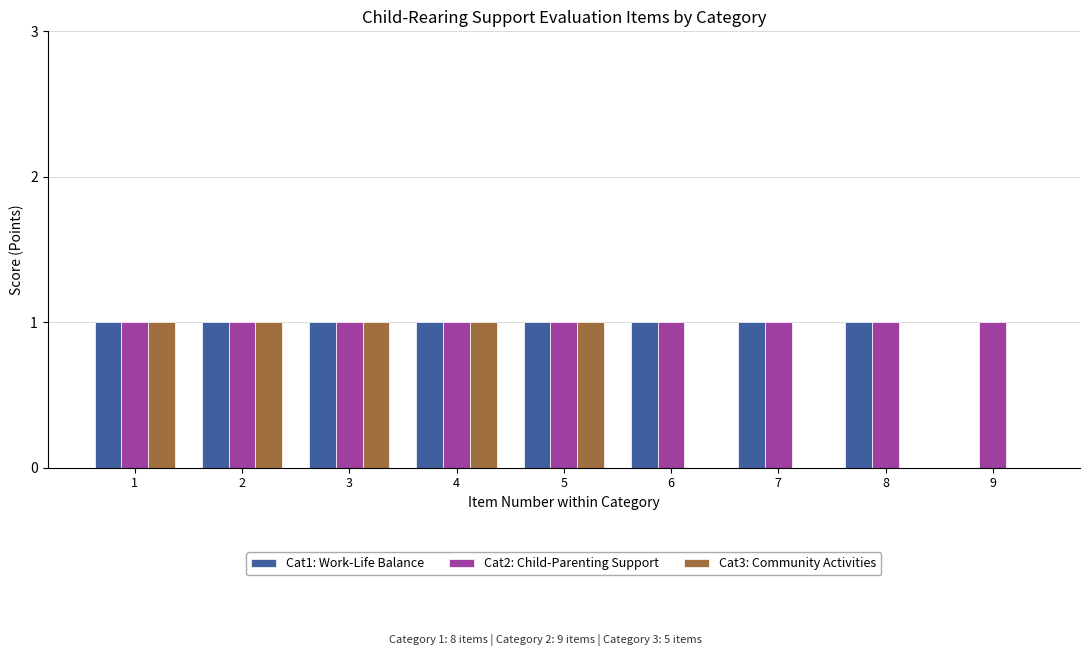

Reading left to right, extract all data points from this chart.

Cat1: Work-Life Balance: 1=1	2=1	3=1	4=1	5=1	6=1	7=1	8=1	9=0
Cat2: Child-Parenting Support: 1=1	2=1	3=1	4=1	5=1	6=1	7=1	8=1	9=1
Cat3: Community Activities: 1=1	2=1	3=1	4=1	5=1	6=0	7=0	8=0	9=0